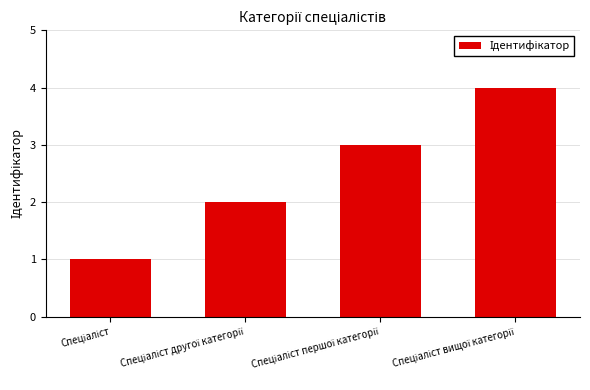

What is the maximum value shown in the chart?

4